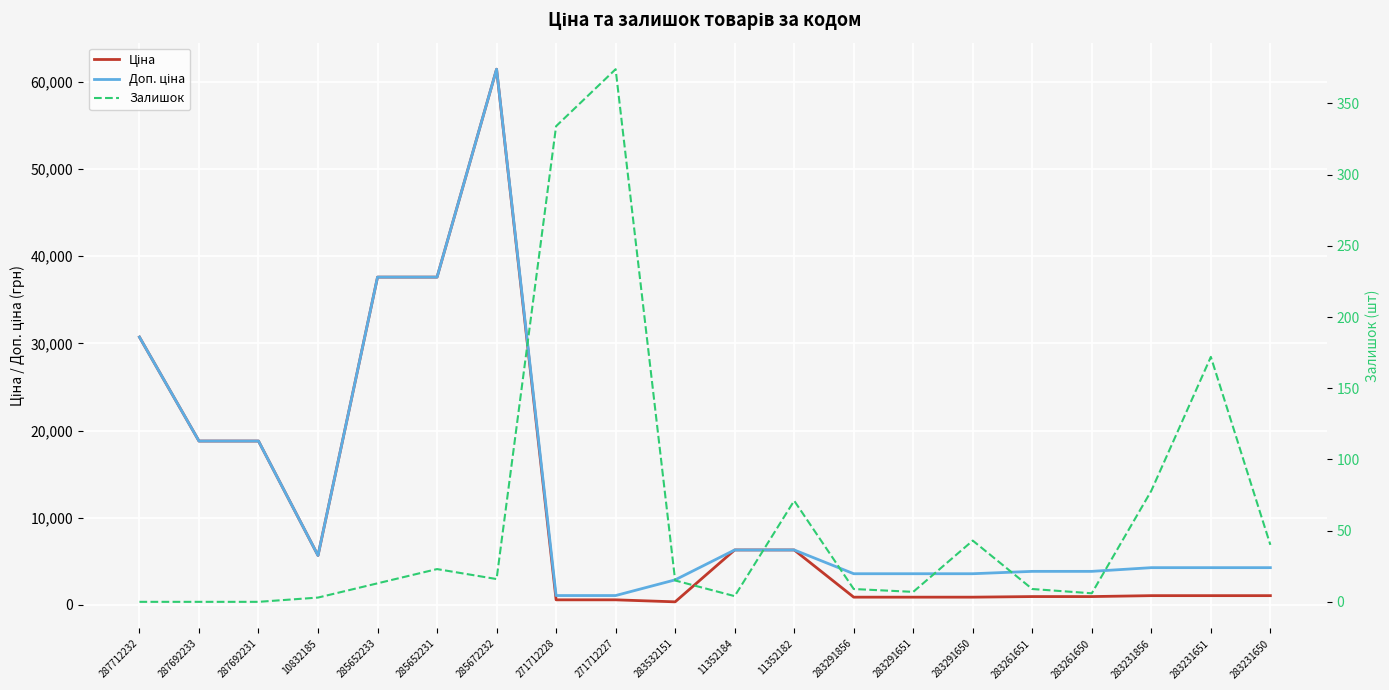

True or false: Доп. ціна and Ціна intersect in this chart.

False